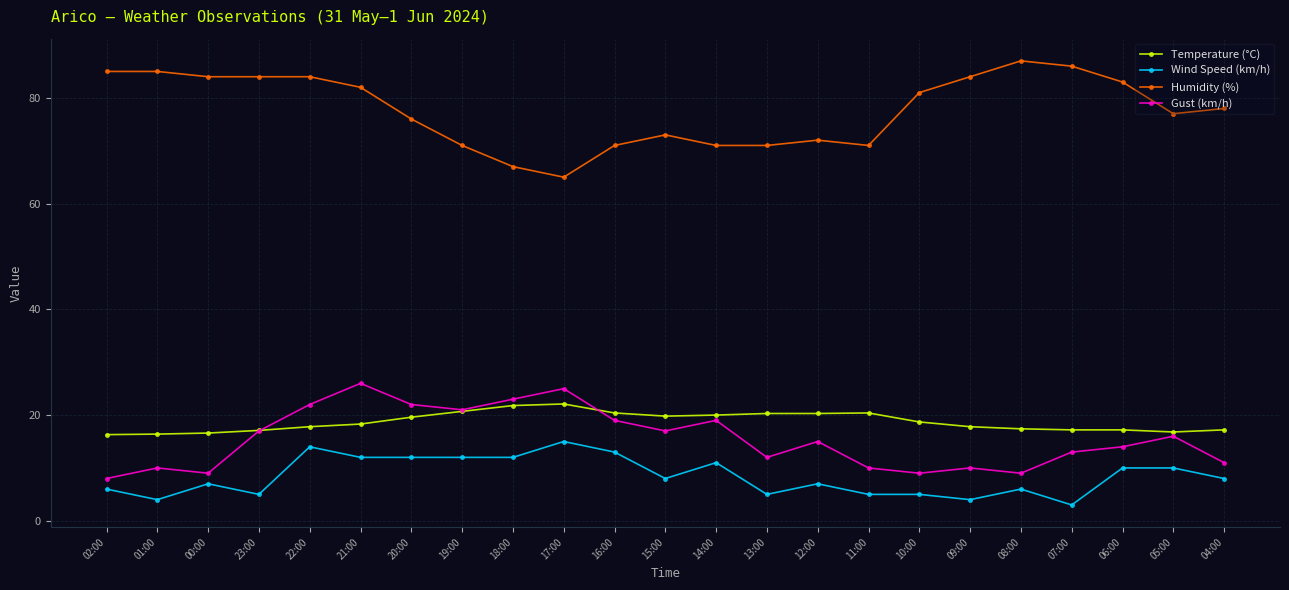

True or false: Gust (km/h) has more than 1 points higher than both neighbors.

True